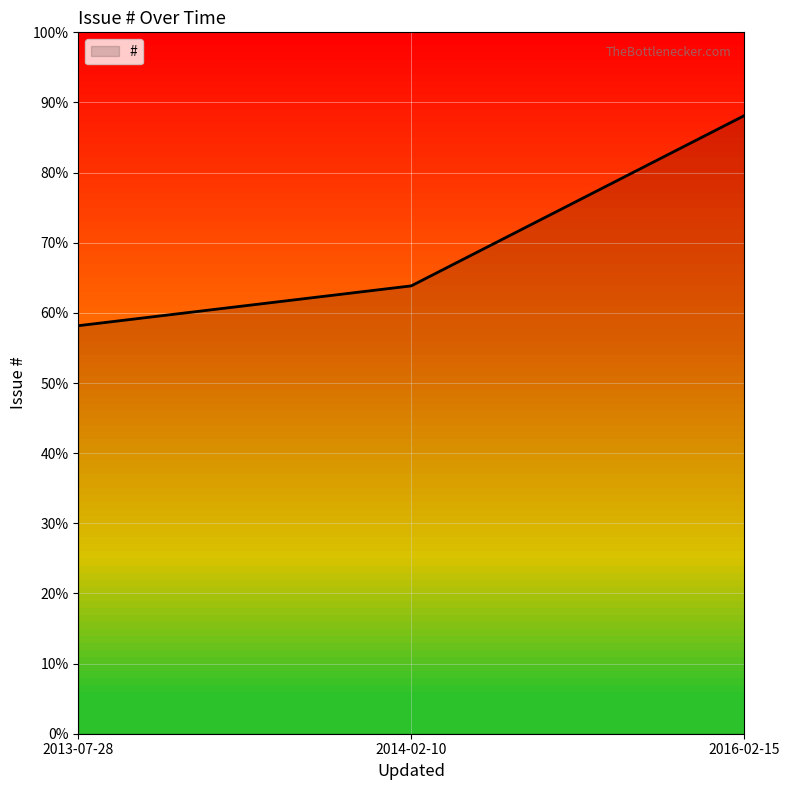

Is this an area chart (filled region under the line)?

Yes